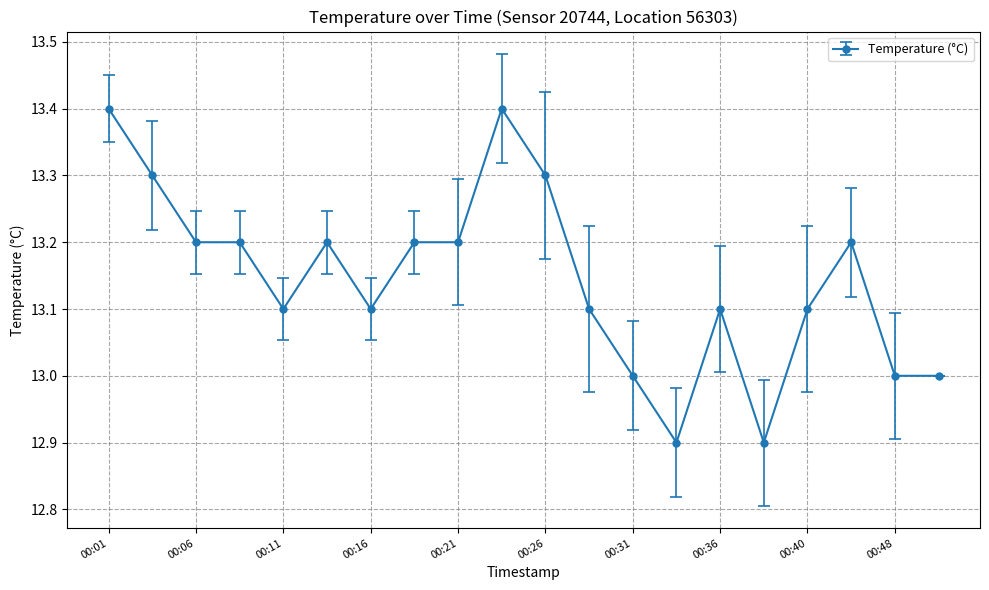

Reading right to left, what are all the values shown in this chart?

13.0	13.0	13.2	13.1	12.9	13.1	12.9	13.0	13.1	13.3	13.4	13.2	13.2	13.1	13.2	13.1	13.2	13.2	13.3	13.4